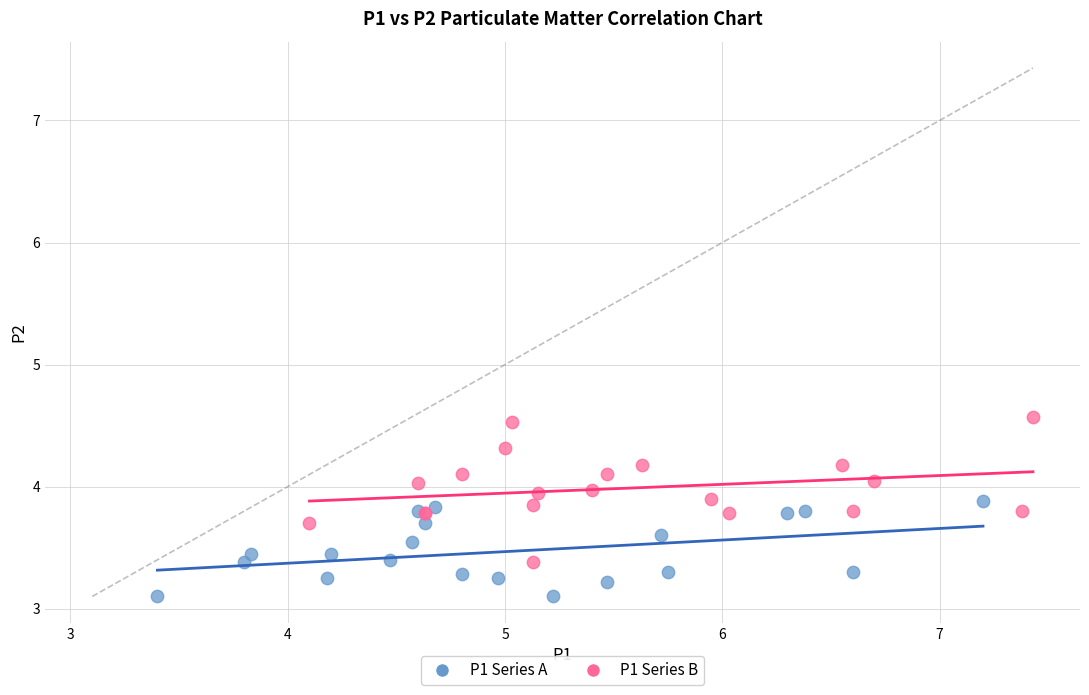

Which series has the largest Y range (max minus min)?

P1 Series B